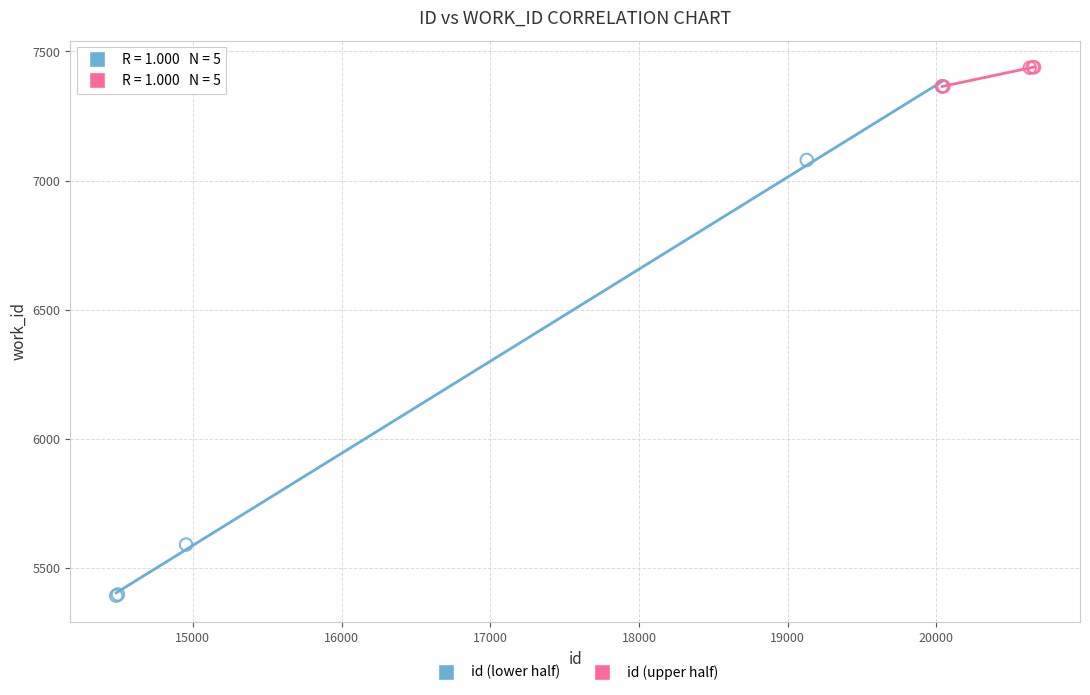

Which series has the largest Y range (max minus min)?

id (lower half)